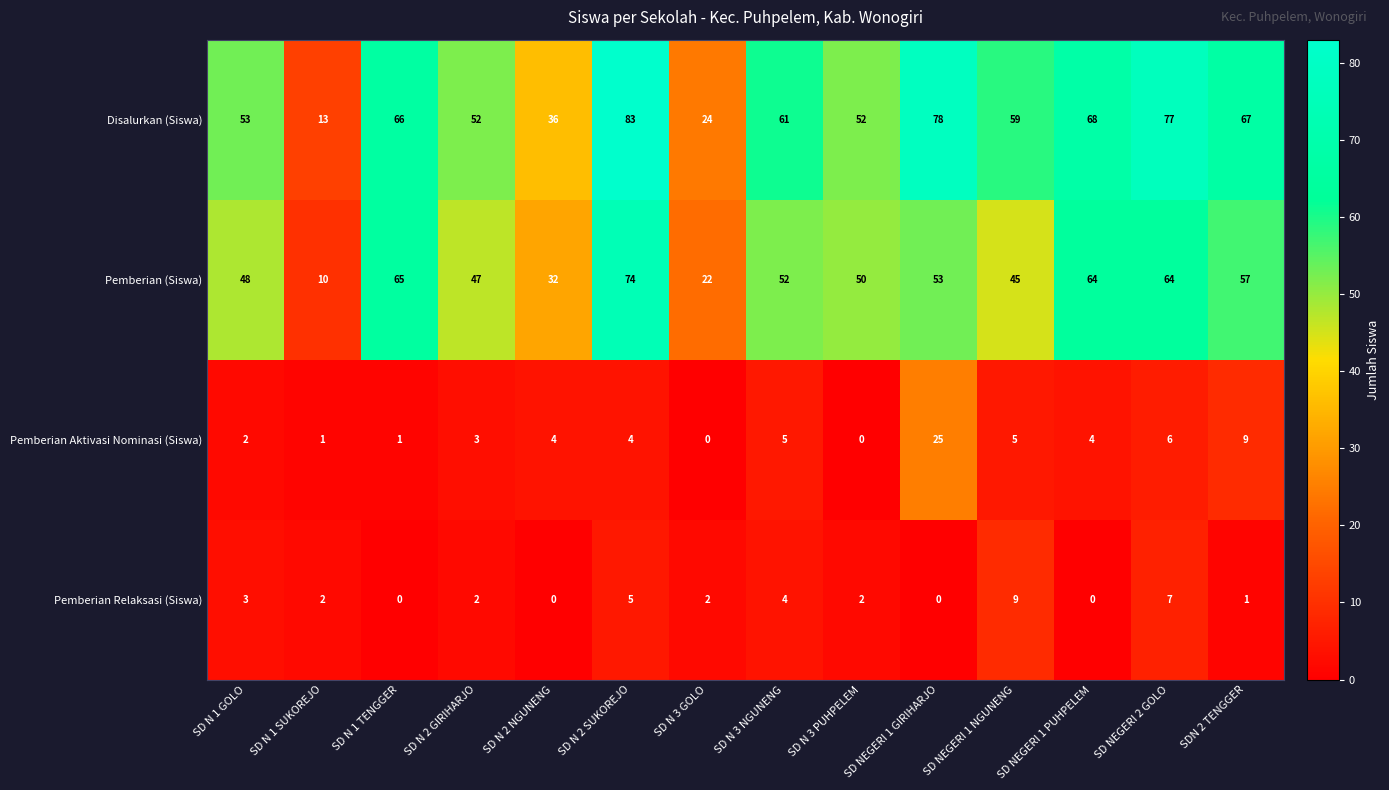

Rank the series at SD N 3 PUHPELEM from highest to lowest value.

Disalurkan (Siswa), Pemberian (Siswa), Pemberian Relaksasi (Siswa), Pemberian Aktivasi Nominasi (Siswa)